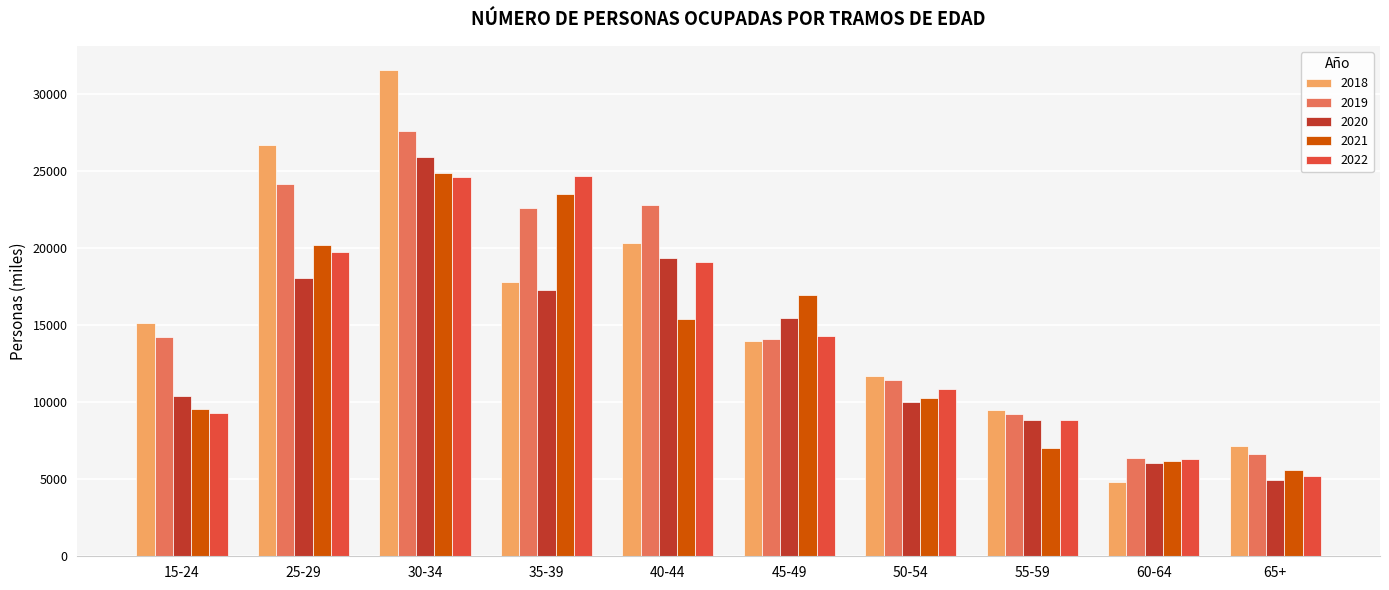

At which label does 2021 first exceed 15395?

25-29